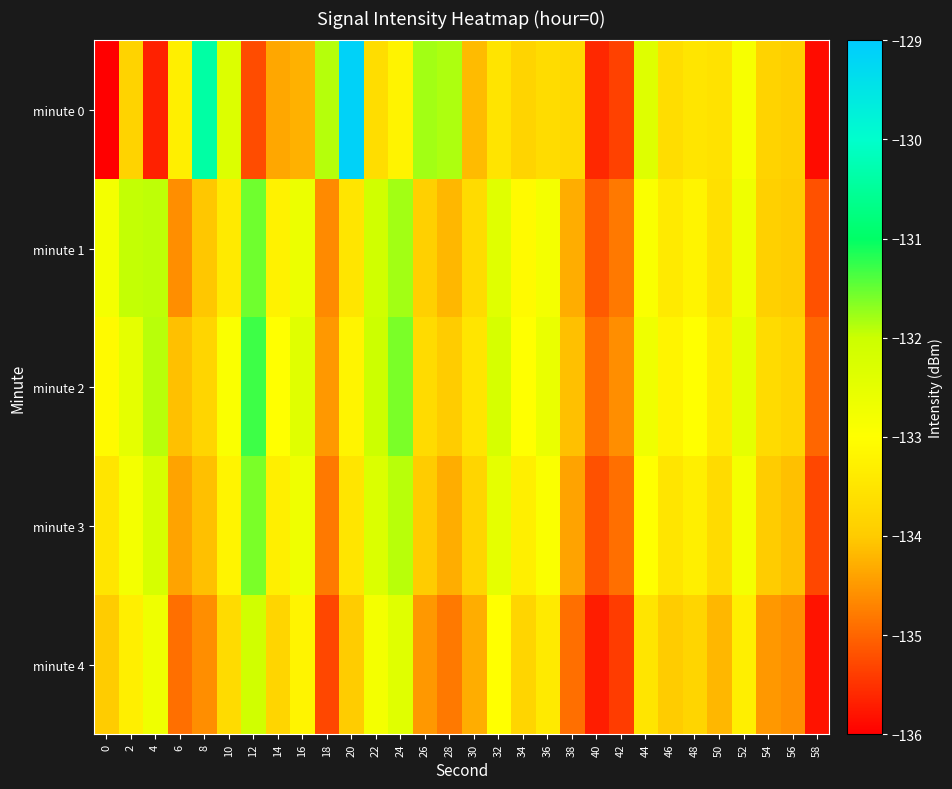

How many distinct data groups are displayed?

5